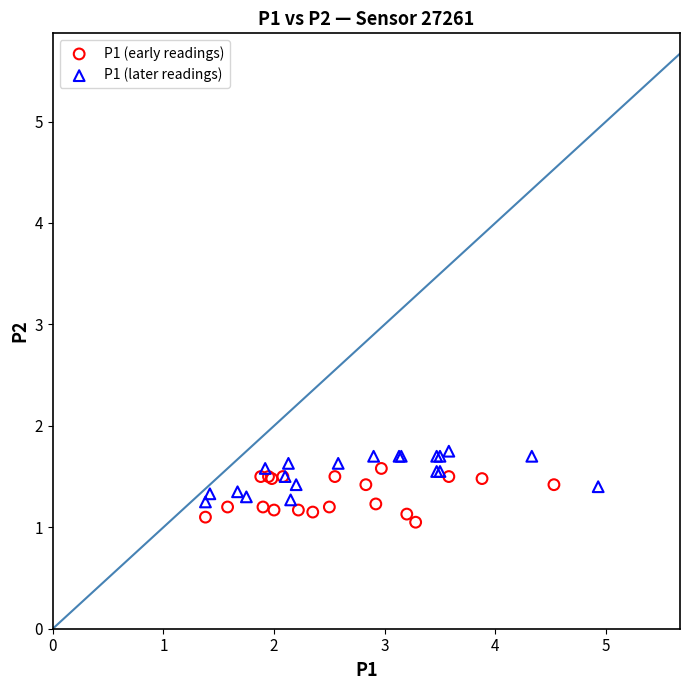

What are all the series names shown in the legend?

P1 (early readings), P1 (later readings)